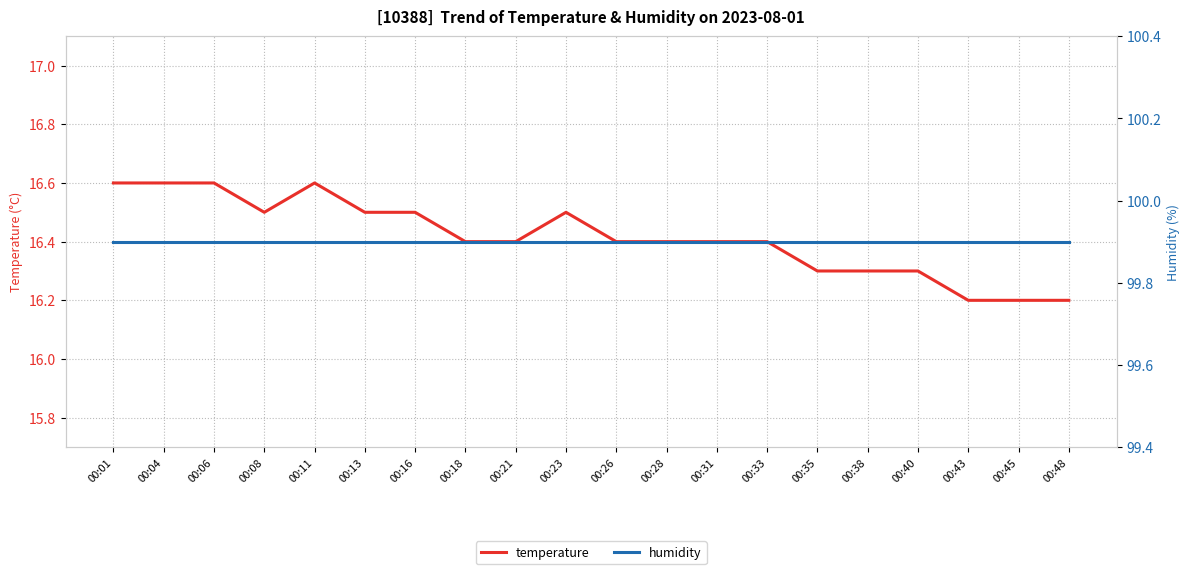

Which series has the largest range (max minus min)?

temperature